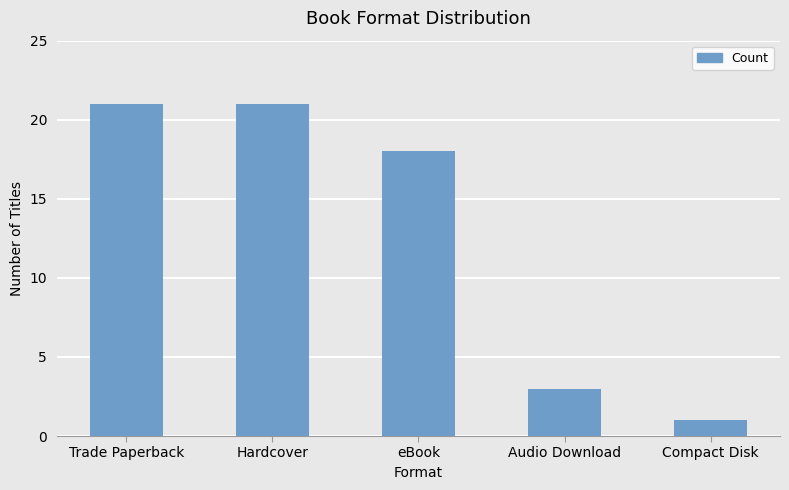

True or false: the data shows 3 at Audio Download.

True